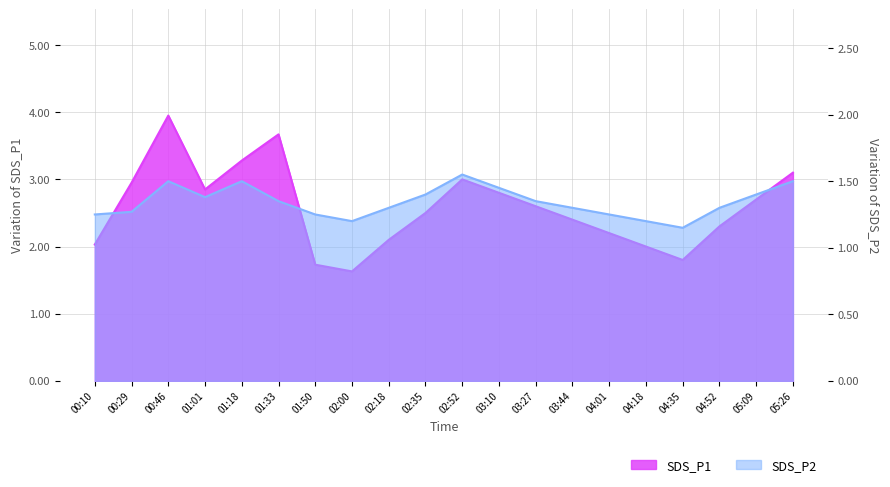

Where is SDS_P1 nearest to the value 2?

04:18